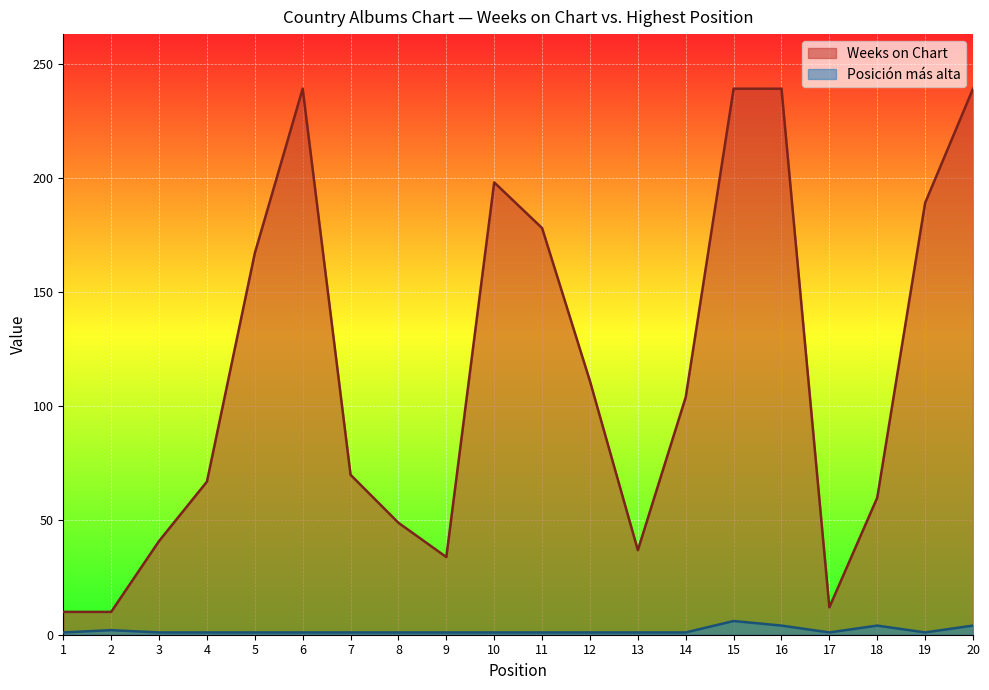

How many lines are shown in the chart?

2